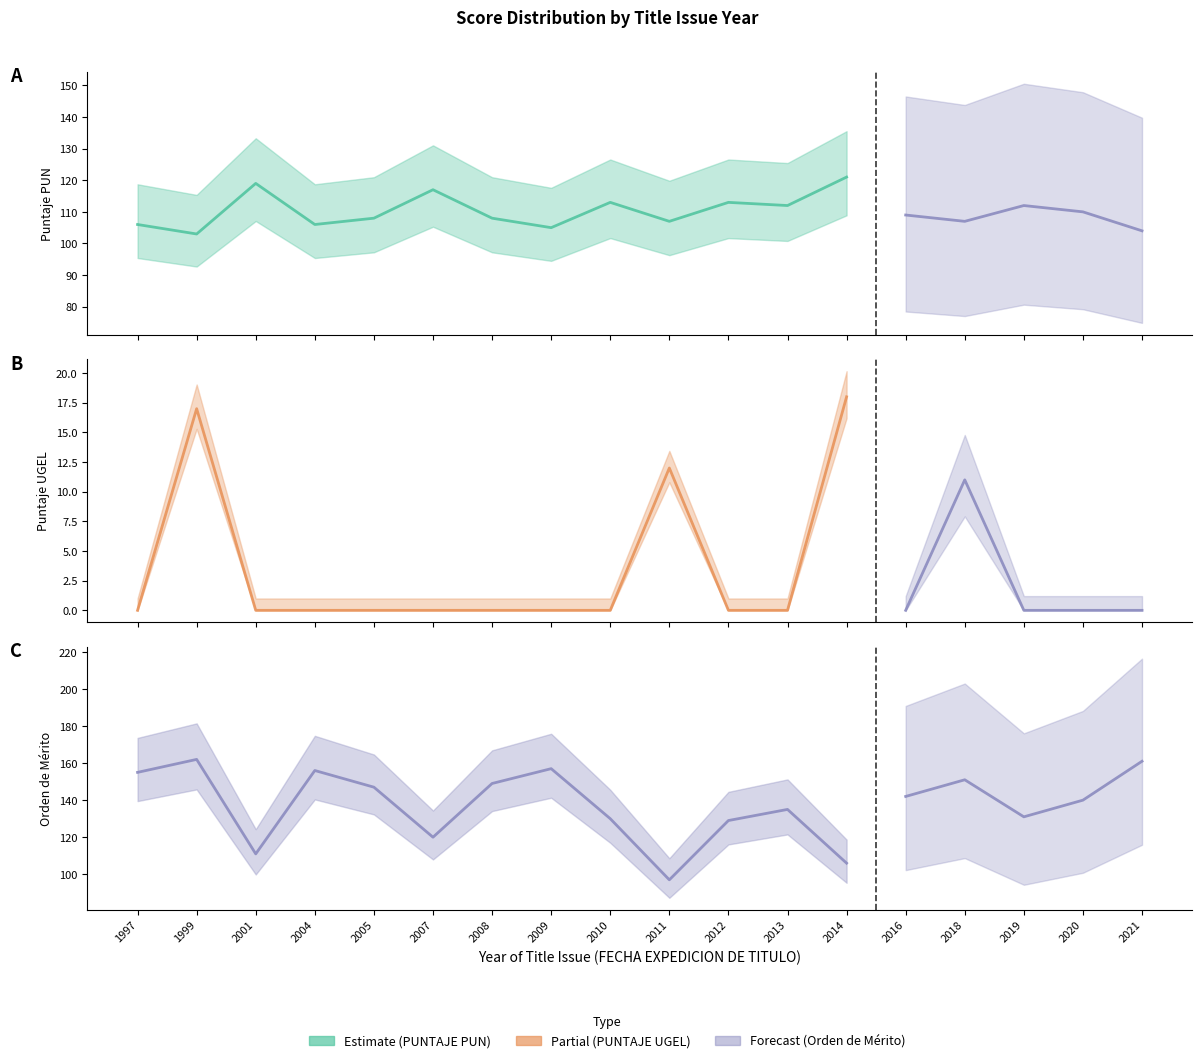

Where is the first local maximum for PUNTAJE PUN?

2001